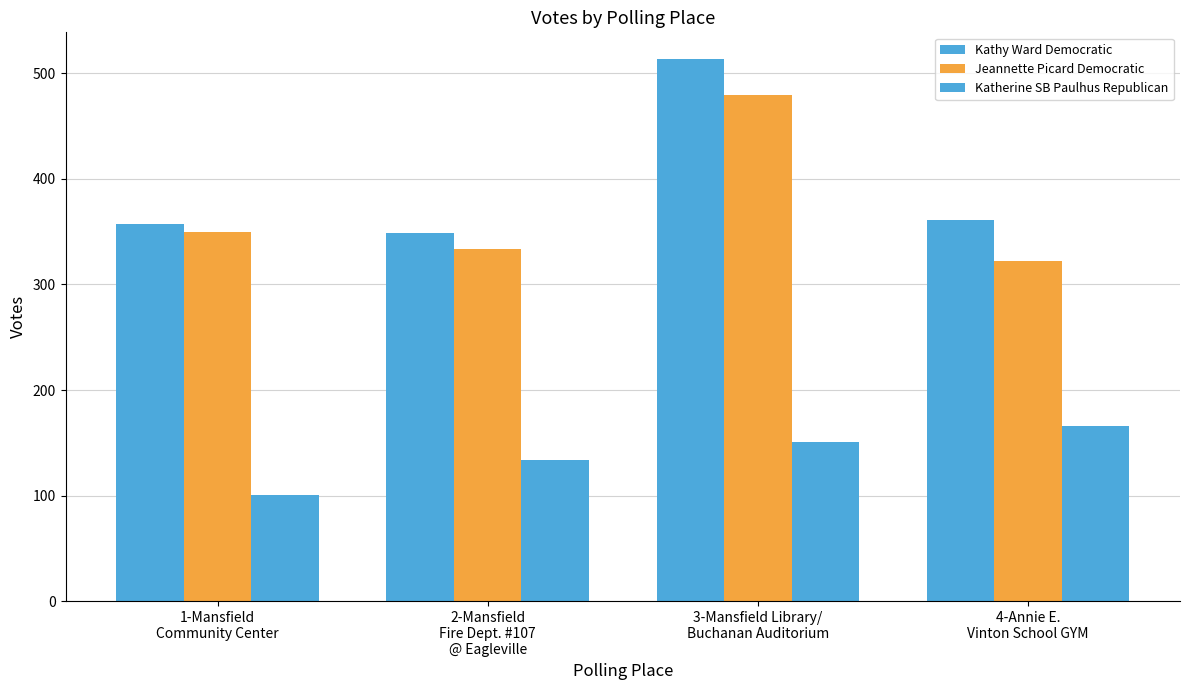

At which category is the sum across all series the highest?

3-Mansfield Library/
Buchanan Auditorium